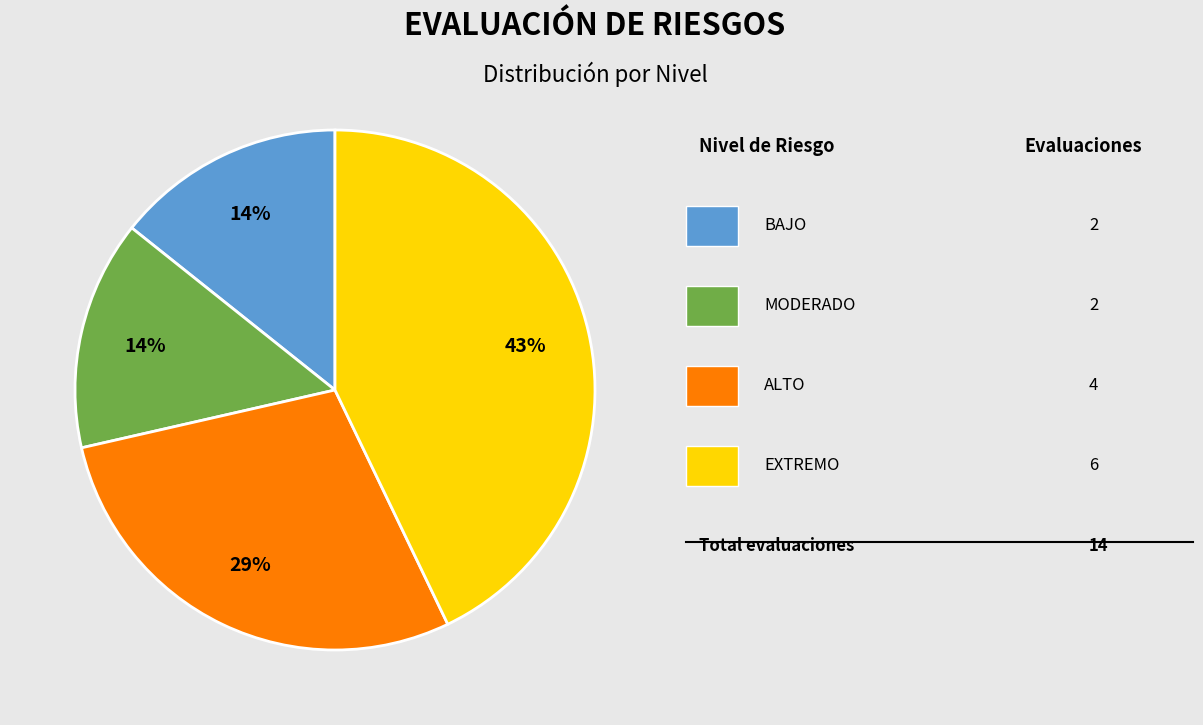

Is there any slice that represents more than half of the pie?

No